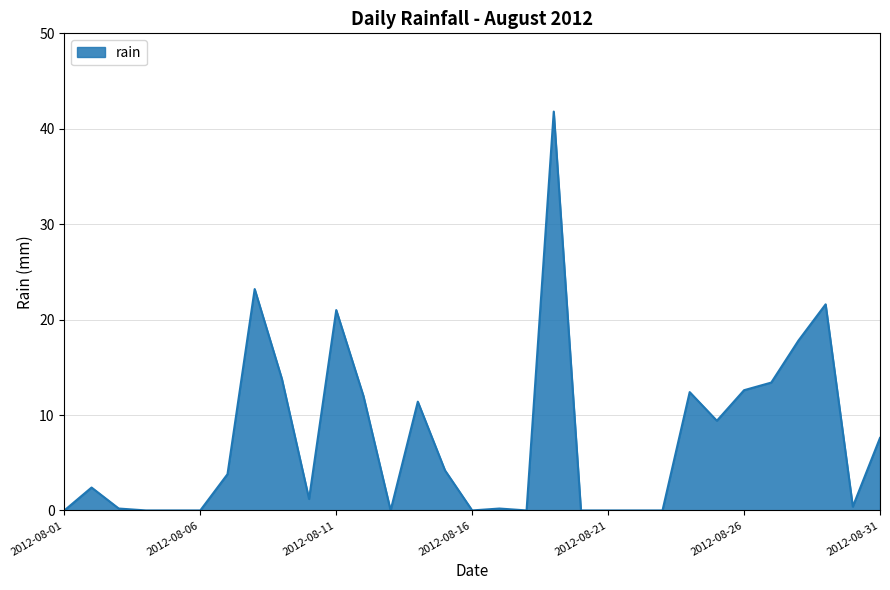

What is the difference between the maximum and minimum values?

41.8